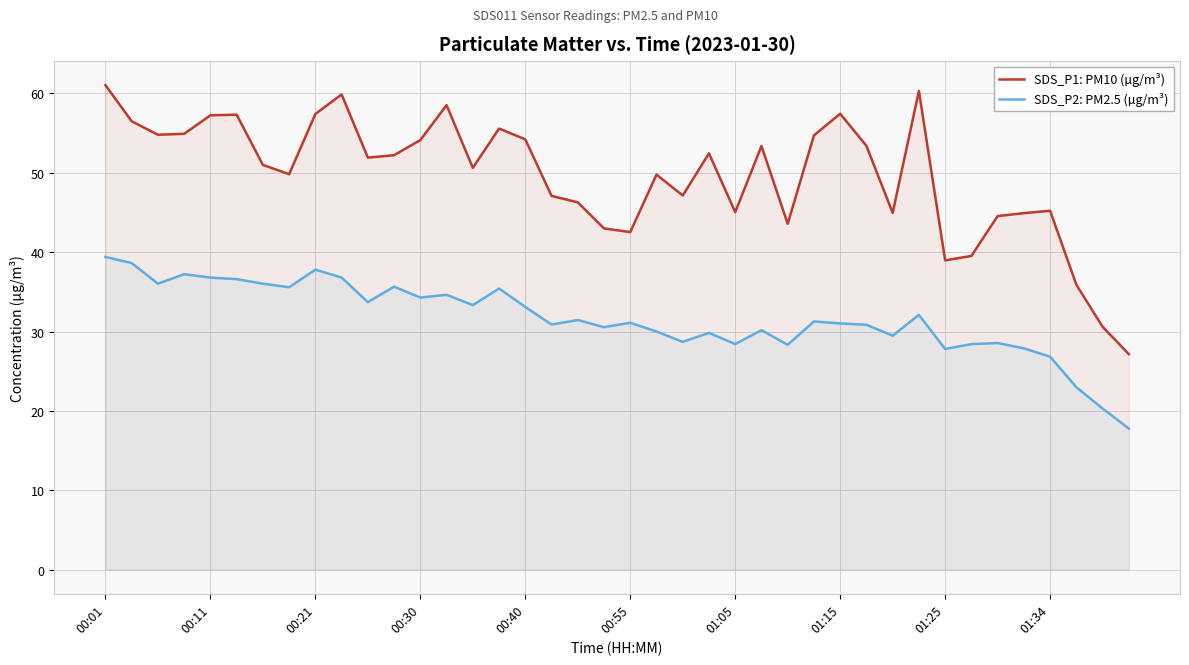

What is the spread (max minus min) of values at 01:05?

16.6